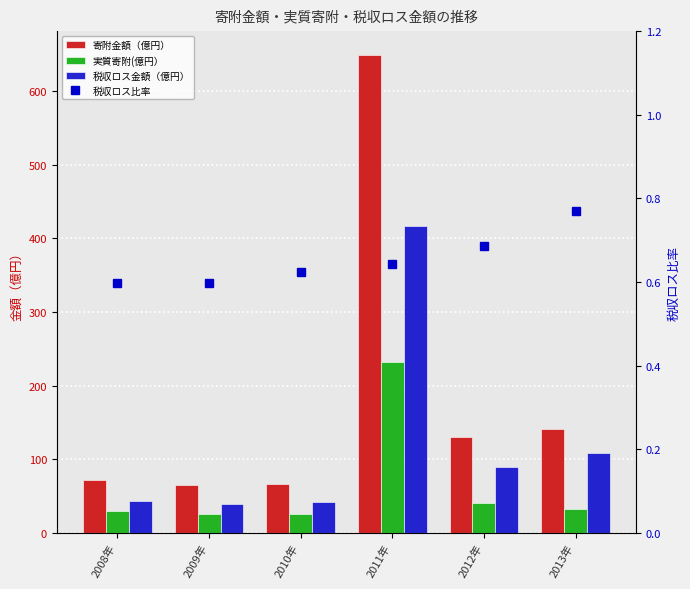

What is the label of the 6th bar from the left?

2013年